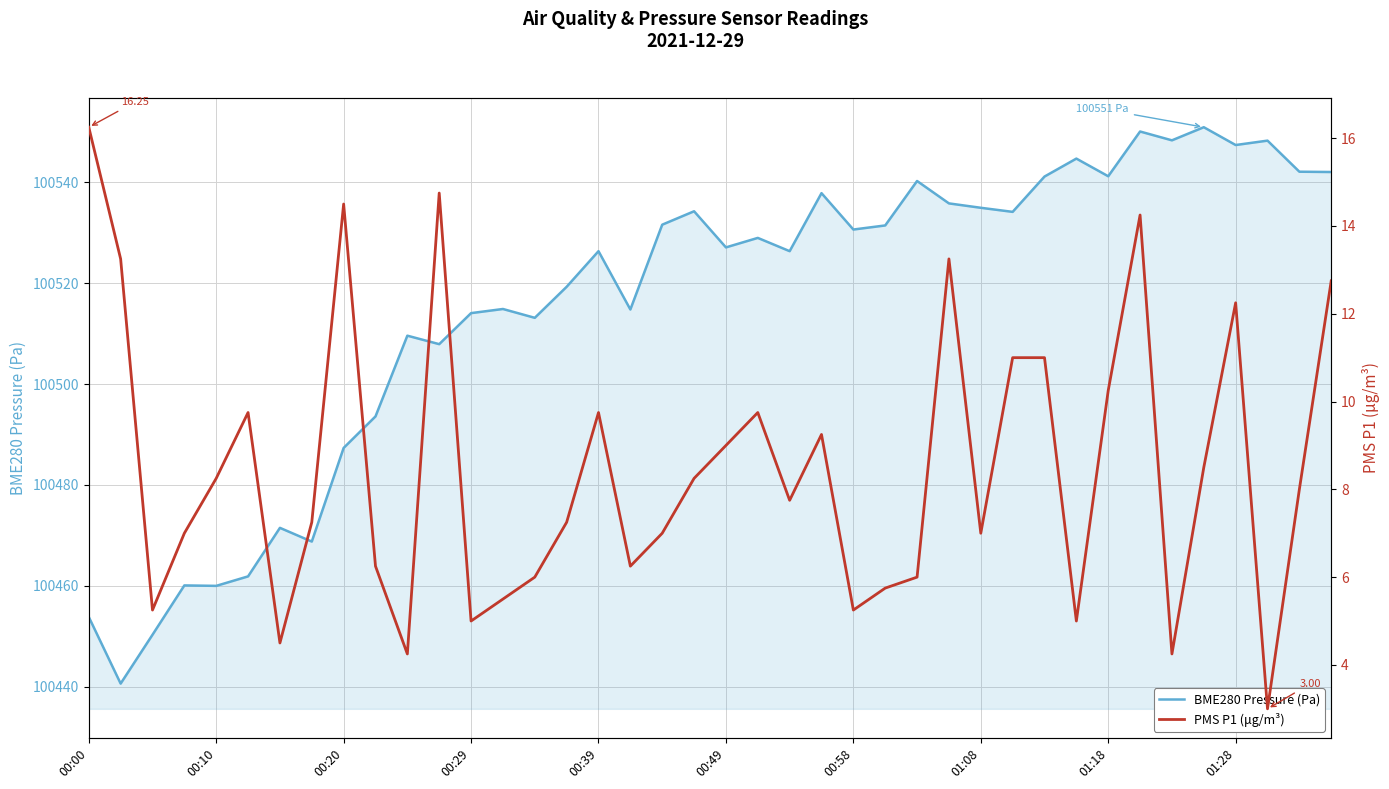

What is the minimum value for PMS P1 (μg/m³)?

3.0